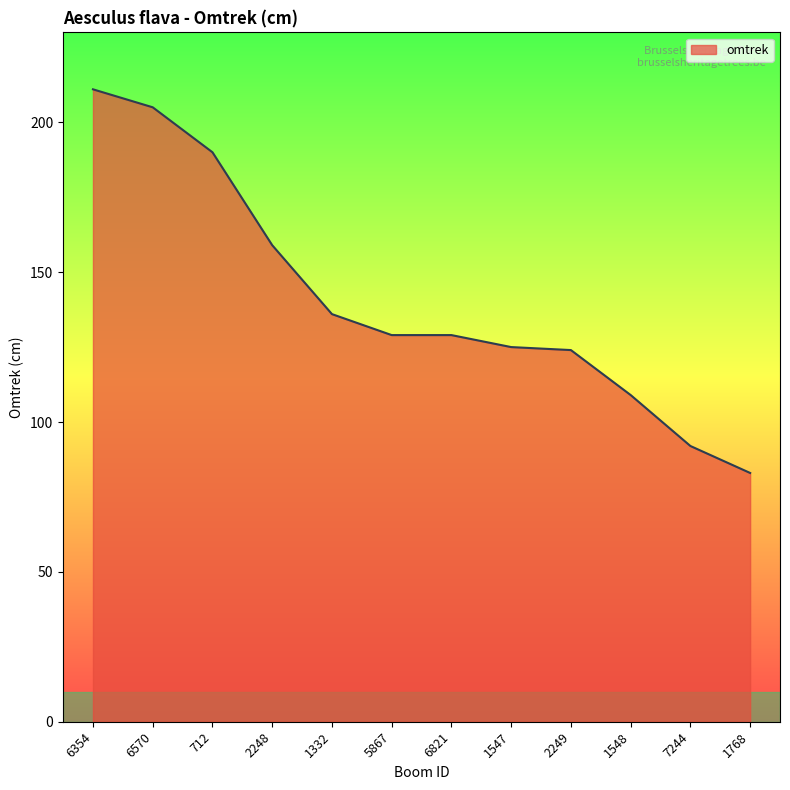

At which category does the chart reach its minimum across all series?

1768